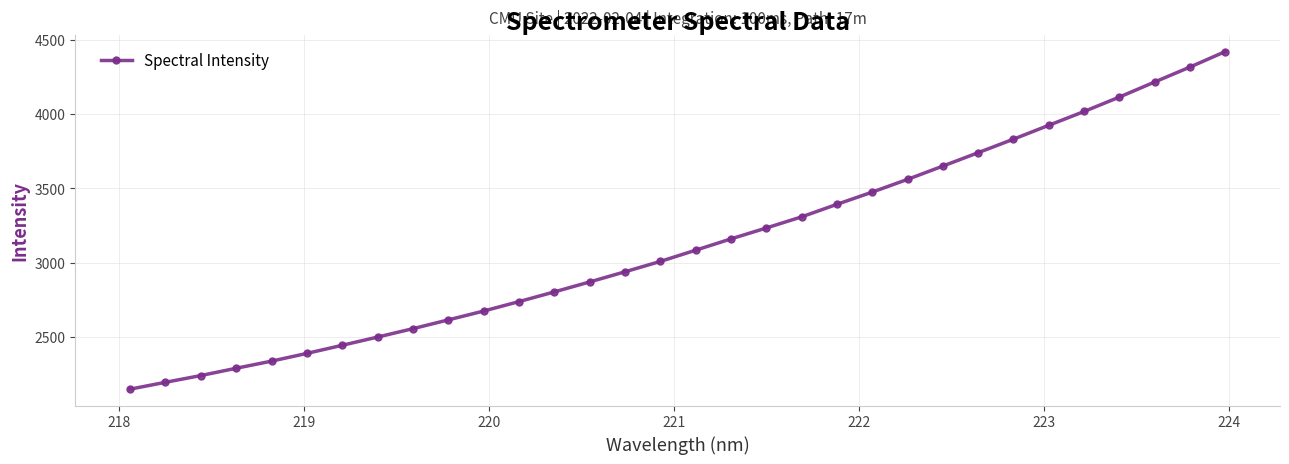

What is the maximum value shown in the chart?

4420.8